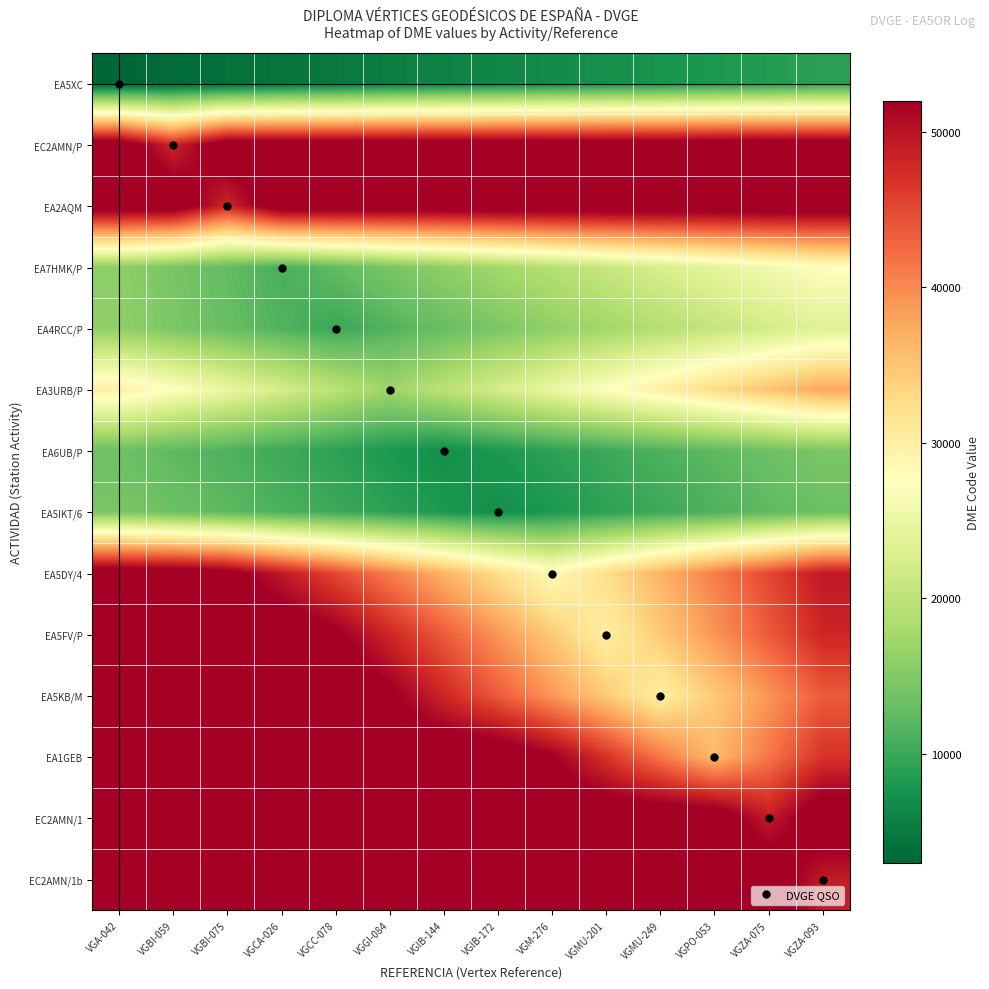

Reading left to right, what are all the values shown in this chart?

EA5XC: VGA-042=3059.0	VGBI-059=3517.8	VGBI-075=3976.7	VGCA-026=4435.6	VGCC-078=4894.4	VGGI-084=5353.2	VGIB-144=5812.1	VGIB-172=6270.9	VGM-276=6729.8	VGMU-201=7188.6	VGMU-249=7647.5	VGPO-053=8106.3	VGZA-075=8565.2	VGZA-093=9024.1
EC2AMN/P: VGA-042=55000.0	VGBI-059=48080.0	VGBI-075=55000.0	VGCA-026=55000.0	VGCC-078=55000.0	VGGI-084=55000.0	VGIB-144=55000.0	VGIB-172=55000.0	VGM-276=55000.0	VGMU-201=55000.0	VGMU-249=55000.0	VGPO-053=55000.0	VGZA-075=55000.0	VGZA-093=55000.0
EA2AQM: VGA-042=55000.0	VGBI-059=55000.0	VGBI-075=48009.0	VGCA-026=55000.0	VGCC-078=55000.0	VGGI-084=55000.0	VGIB-144=55000.0	VGIB-172=55000.0	VGM-276=55000.0	VGMU-201=55000.0	VGMU-249=55000.0	VGPO-053=55000.0	VGZA-075=55000.0	VGZA-093=55000.0
EA7HMK/P: VGA-042=15958.7	VGBI-059=14307.8	VGBI-075=12656.9	VGCA-026=11006.0	VGCC-078=12656.9	VGGI-084=14307.8	VGIB-144=15958.7	VGIB-172=17609.6	VGM-276=19260.5	VGMU-201=20911.4	VGMU-249=22562.3	VGPO-053=24213.2	VGZA-075=25864.1	VGZA-093=27515.0
EA4RCC/P: VGA-042=16054.4	VGBI-059=14549.3	VGBI-075=13044.2	VGCA-026=11539.1	VGCC-078=10034.0	VGGI-084=11539.1	VGIB-144=13044.2	VGIB-172=14549.3	VGM-276=16054.4	VGMU-201=17559.5	VGMU-249=19064.6	VGPO-053=20569.7	VGZA-075=22074.8	VGZA-093=23579.9
EA3URB/P: VGA-042=30009.0	VGBI-059=27436.8	VGBI-075=24864.6	VGCA-026=22292.4	VGCC-078=19720.2	VGGI-084=17148.0	VGIB-144=19720.2	VGIB-172=22292.4	VGM-276=24864.6	VGMU-201=27436.8	VGMU-249=30009.0	VGPO-053=32581.2	VGZA-075=35153.4	VGZA-093=37725.6
EA6UB/P: VGA-042=13377.9	VGBI-059=12321.8	VGBI-075=11265.6	VGCA-026=10209.4	VGCC-078=9153.3	VGGI-084=8097.1	VGIB-144=7041.0	VGIB-172=8097.1	VGM-276=9153.3	VGMU-201=10209.4	VGMU-249=11265.6	VGPO-053=12321.8	VGZA-075=13377.9	VGZA-093=14434.0
EA5IKT/6: VGA-042=14448.4	VGBI-059=13391.2	VGBI-075=12334.0	VGCA-026=11276.8	VGCC-078=10219.6	VGGI-084=9162.4	VGIB-144=8105.2	VGIB-172=7048.0	VGM-276=8105.2	VGMU-201=9162.4	VGMU-249=10219.6	VGPO-053=11276.8	VGZA-075=12334.0	VGZA-093=13391.2
EA5DY/4: VGA-042=55000.0	VGBI-059=55000.0	VGBI-075=53543.9	VGCA-026=49316.8	VGCC-078=45089.6	VGGI-084=40862.4	VGIB-144=36635.3	VGIB-172=32408.1	VGM-276=28181.0	VGMU-201=32408.1	VGMU-249=36635.3	VGPO-053=40862.4	VGZA-075=45089.6	VGZA-093=49316.8
EA5FV/P: VGA-042=55000.0	VGBI-059=55000.0	VGBI-075=55000.0	VGCA-026=55000.0	VGCC-078=52549.0	VGGI-084=48044.8	VGIB-144=43540.6	VGIB-172=39036.4	VGM-276=34532.2	VGMU-201=30028.0	VGMU-249=34532.2	VGPO-053=39036.4	VGZA-075=43540.6	VGZA-093=48044.8
EA5KB/M: VGA-042=55000.0	VGBI-059=55000.0	VGBI-075=55000.0	VGCA-026=55000.0	VGCC-078=55000.0	VGGI-084=52564.8	VGIB-144=48059.2	VGIB-172=43553.7	VGM-276=39048.1	VGMU-201=34542.5	VGMU-249=30037.0	VGPO-053=34542.5	VGZA-075=39048.1	VGZA-093=43553.7
EA1GEB: VGA-042=55000.0	VGBI-059=55000.0	VGBI-075=55000.0	VGCA-026=55000.0	VGCC-078=55000.0	VGGI-084=55000.0	VGIB-144=55000.0	VGIB-172=55000.0	VGM-276=52240.6	VGMU-201=46836.4	VGMU-249=41432.2	VGPO-053=36028.0	VGZA-075=41432.2	VGZA-093=46836.4
EC2AMN/1: VGA-042=55000.0	VGBI-059=55000.0	VGBI-075=55000.0	VGCA-026=55000.0	VGCC-078=55000.0	VGGI-084=55000.0	VGIB-144=55000.0	VGIB-172=55000.0	VGM-276=55000.0	VGMU-201=55000.0	VGMU-249=55000.0	VGPO-053=55000.0	VGZA-075=49081.0	VGZA-093=55000.0
EC2AMN/1b: VGA-042=55000.0	VGBI-059=55000.0	VGBI-075=55000.0	VGCA-026=55000.0	VGCC-078=55000.0	VGGI-084=55000.0	VGIB-144=55000.0	VGIB-172=55000.0	VGM-276=55000.0	VGMU-201=55000.0	VGMU-249=55000.0	VGPO-053=55000.0	VGZA-075=55000.0	VGZA-093=49108.0